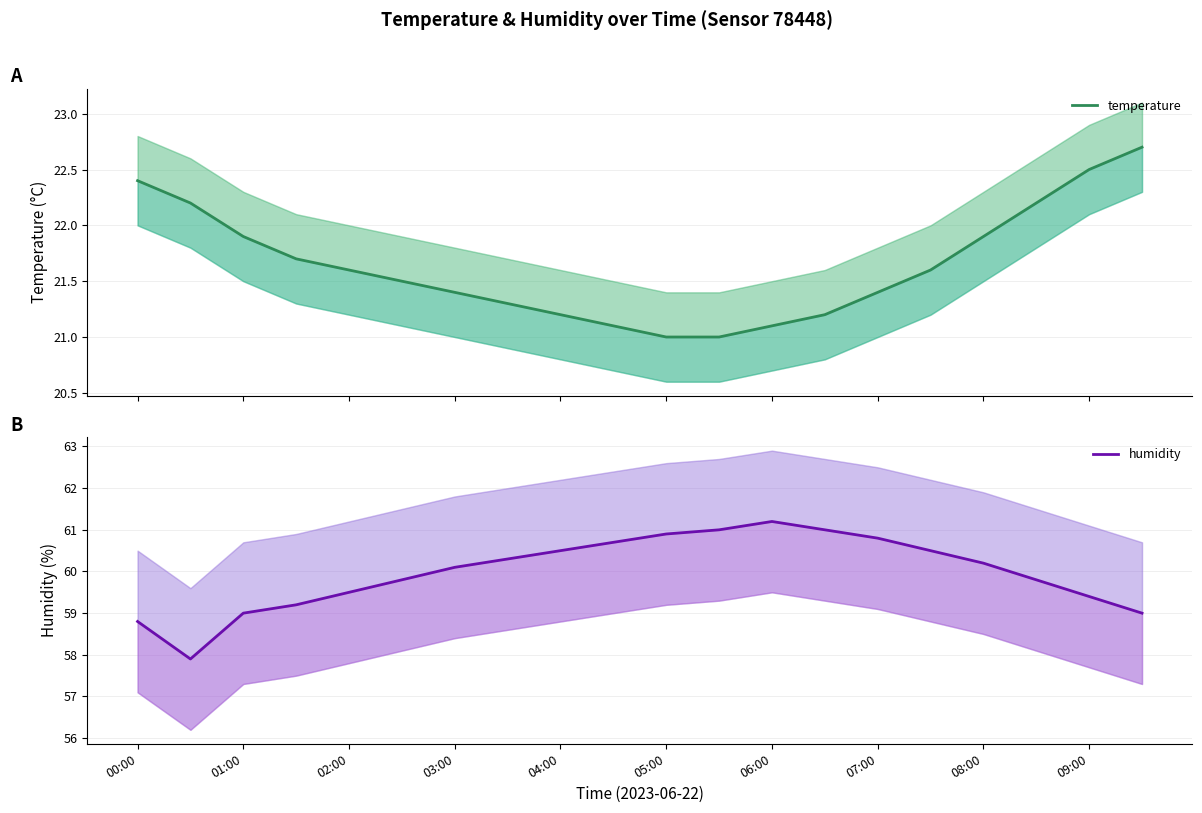

Reading right to left, extract all data points from this chart.

temperature: 22.7	22.5	22.2	21.9	21.6	21.4	21.2	21.1	21.0	21.0	21.1	21.2	21.3	21.4	21.5	21.6	21.7	21.9	22.2	22.4
humidity: 59.0	59.4	59.8	60.2	60.5	60.8	61.0	61.2	61.0	60.9	60.7	60.5	60.3	60.1	59.8	59.5	59.2	59.0	57.9	58.8